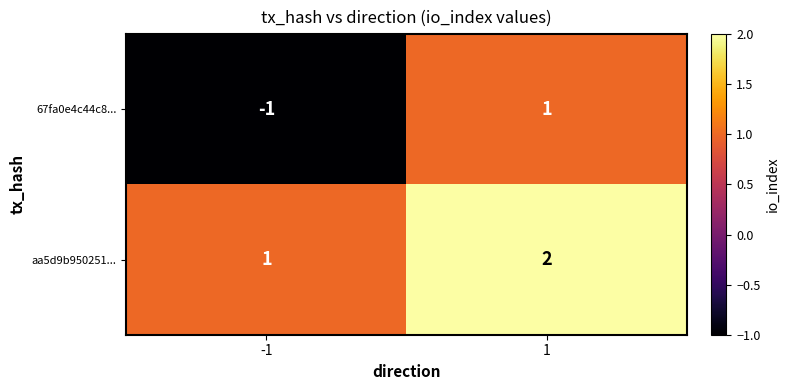

Reading left to right, transcribe all the data shown in this chart.

67fa0e4c44c8...: -1	1
aa5d9b950251...: 1	2